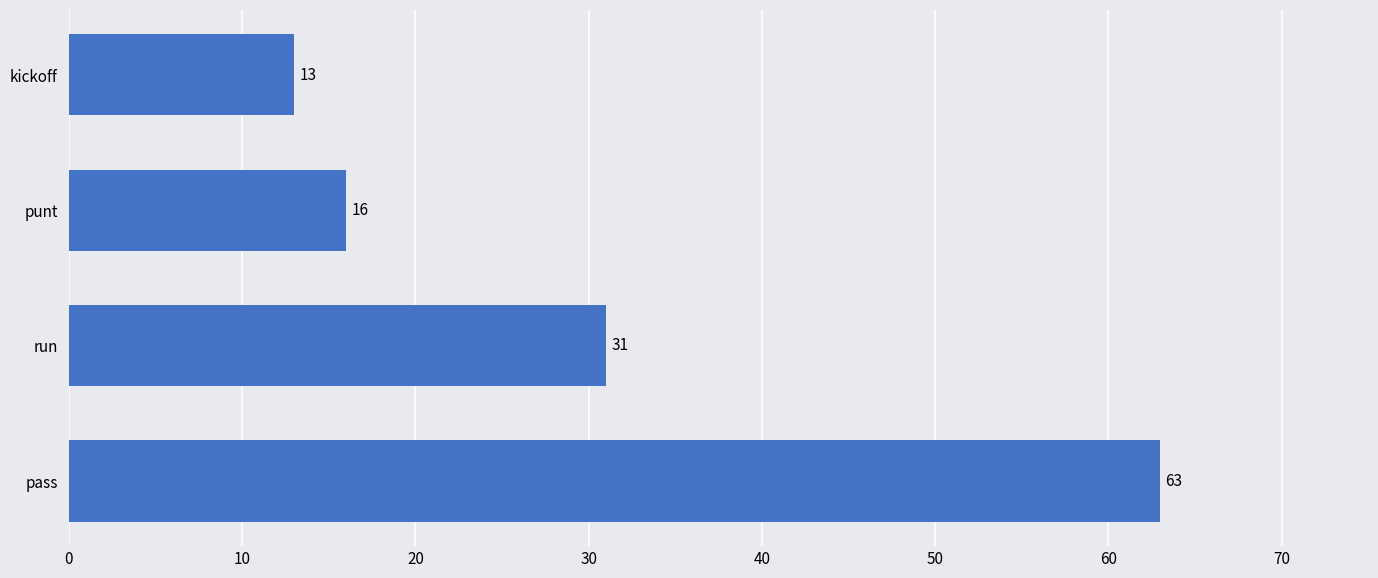

Reading bottom to top, what are all the values shown in this chart?

pass=63	run=31	punt=16	kickoff=13